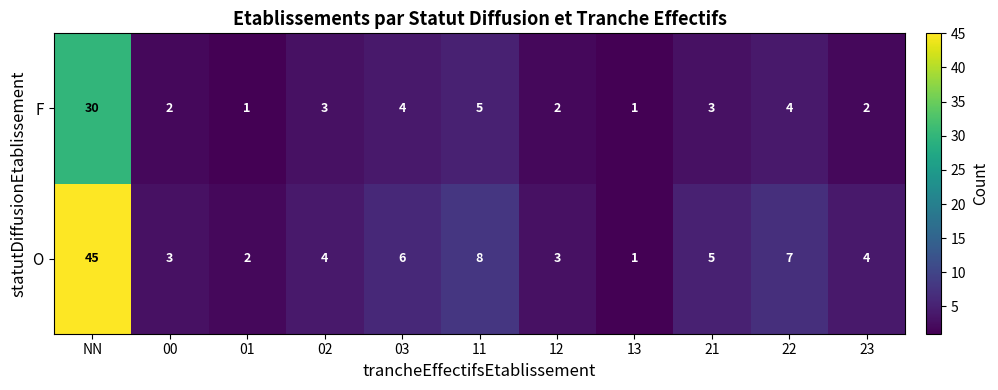

Is it true that O equals 3 at 01?

False